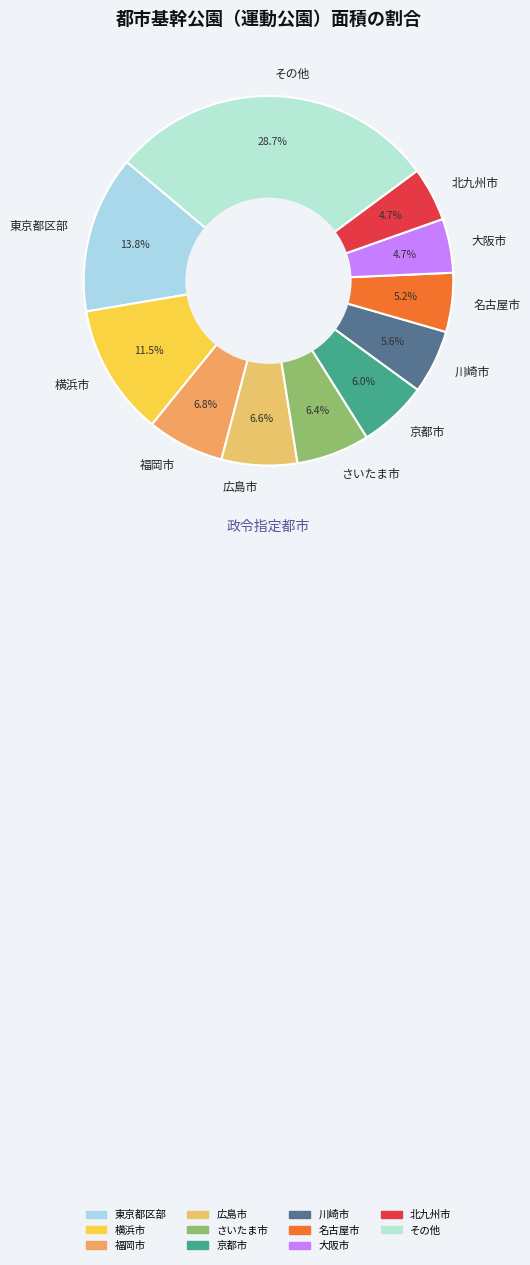

To the nearest percent, what is the average slice percentage?

9%